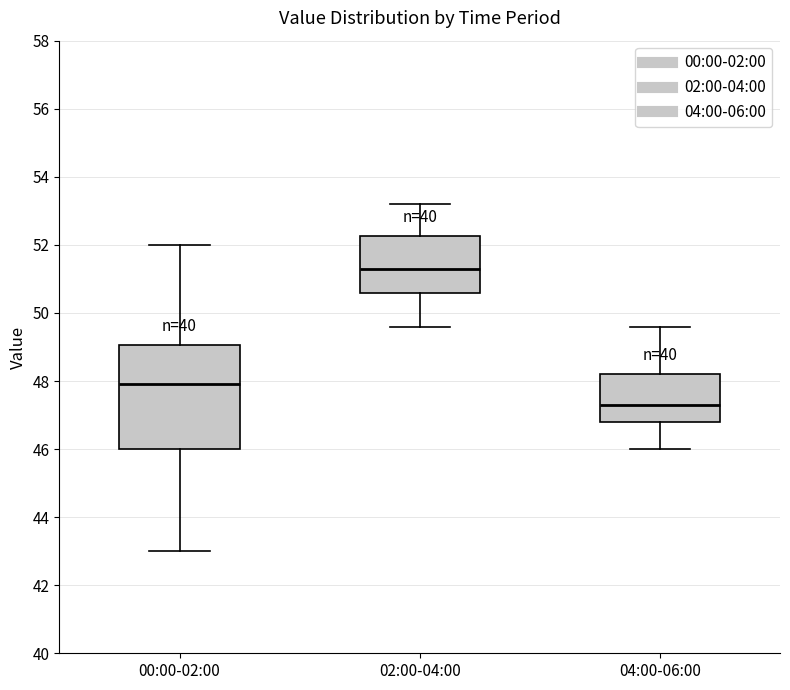

Which box's median line is the highest?

02:00-04:00